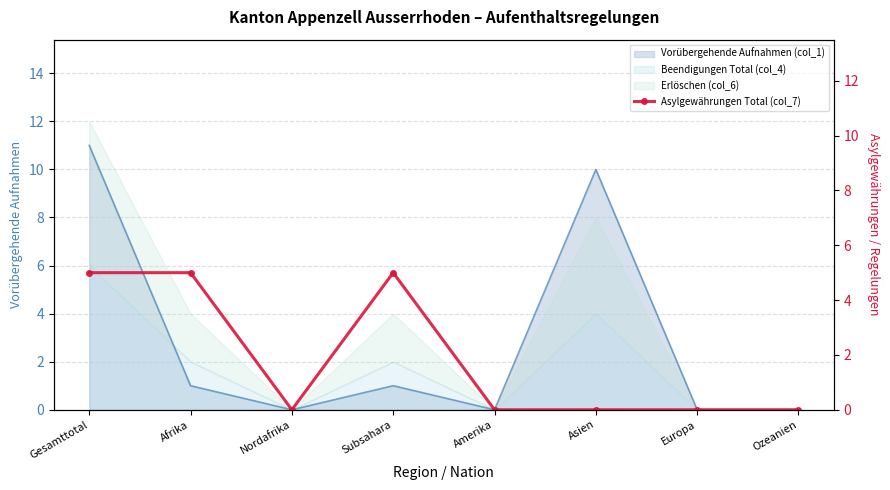

The chart shows a value of -3 at Asien. True or false?

False